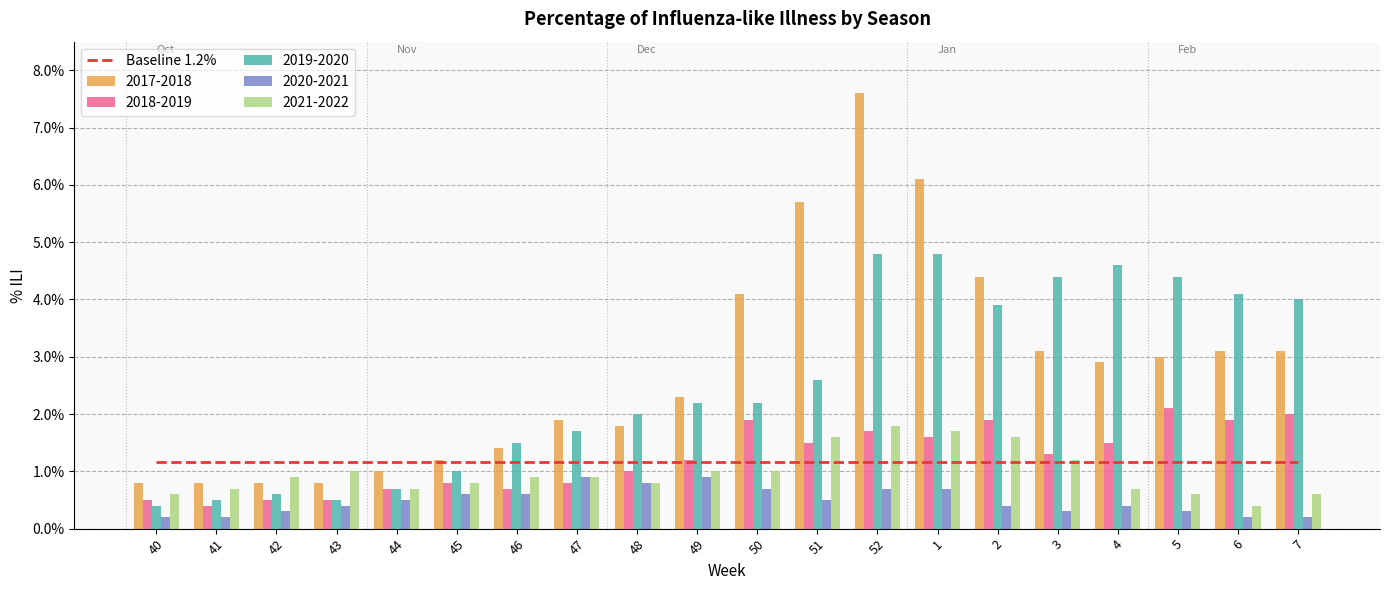

Where is 2019-2020 nearest to the value 0?

40